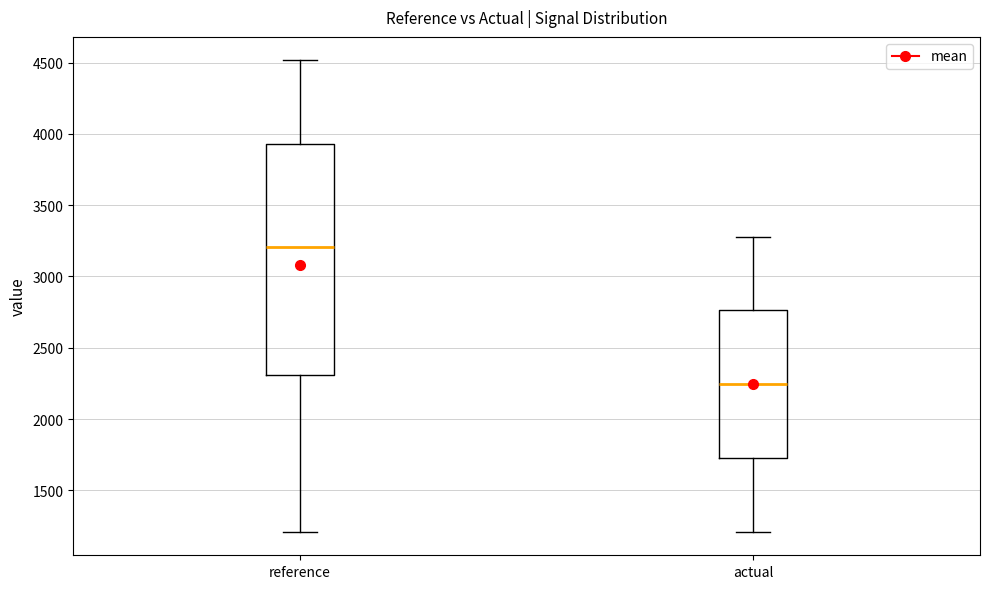

Which box has the highest median line?

reference